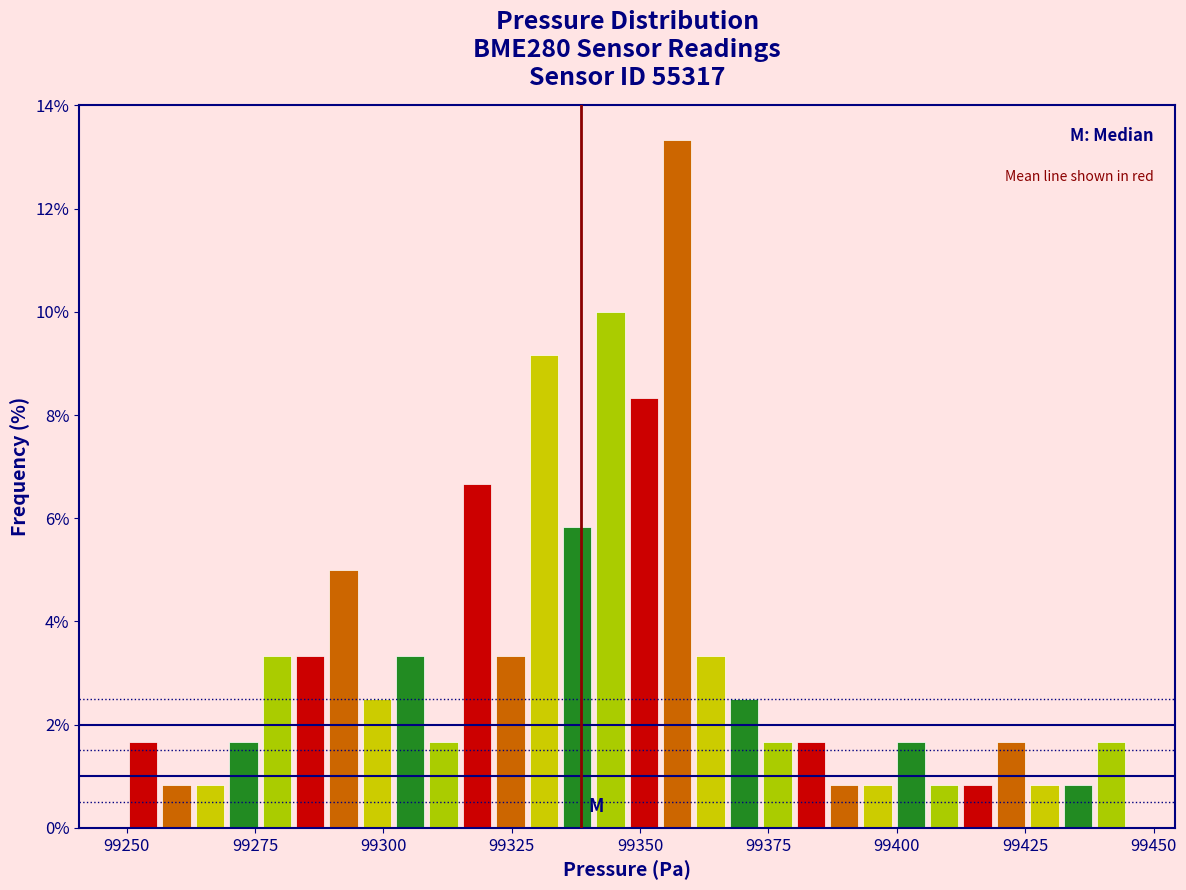

Around what value on the x-axis is the tallest bar? Give the approximate position of its centre, as read against the axis.

99355